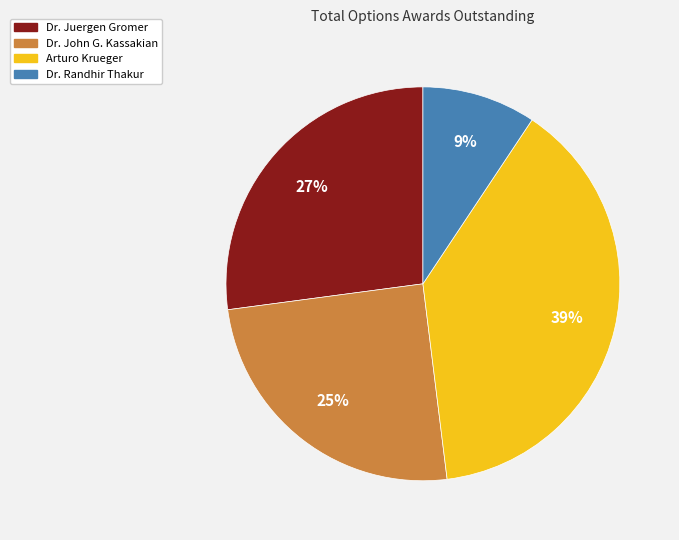

To the nearest percent, what is the average slice percentage?

25%